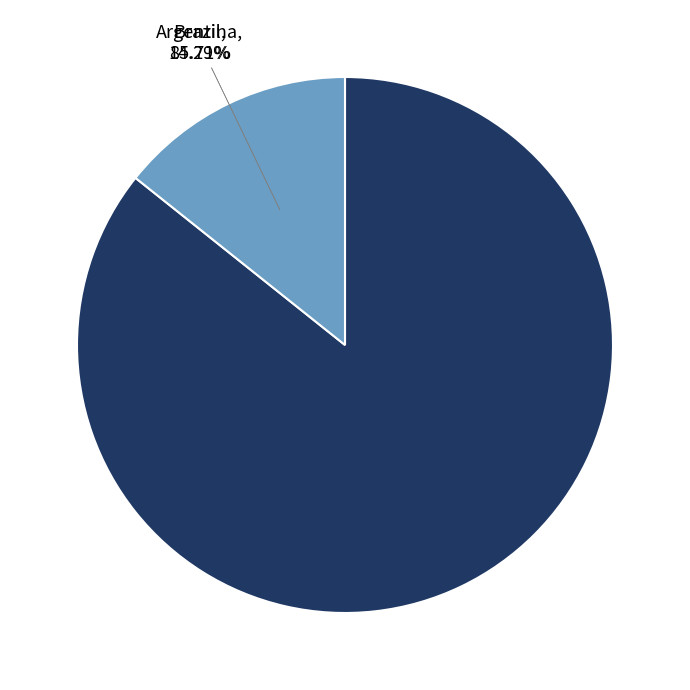

What is the smallest slice in the pie chart?

Argentina